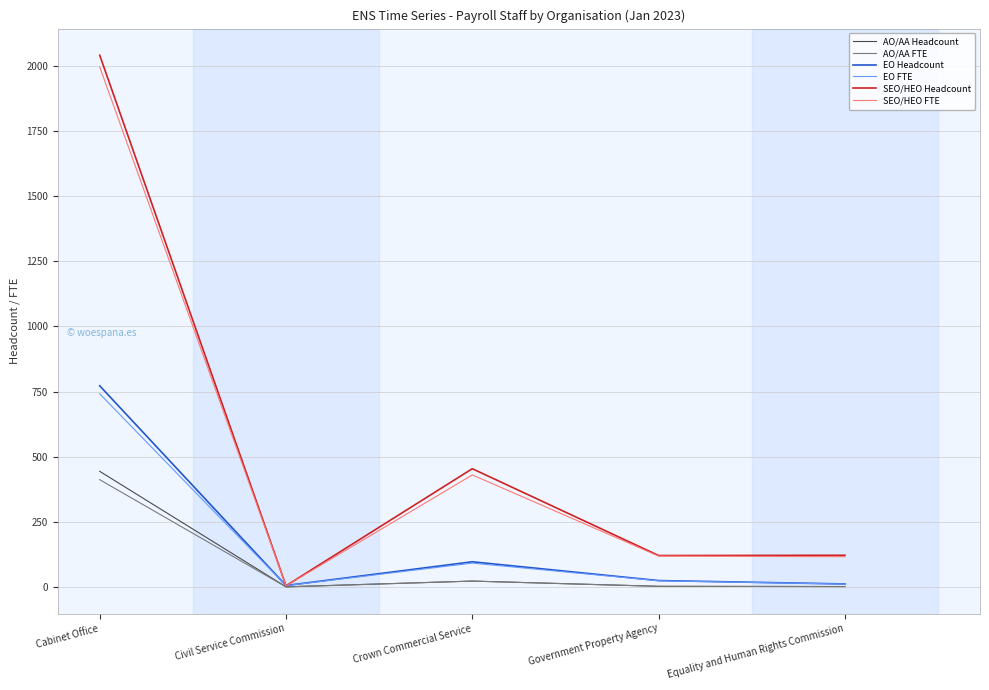

Where does the SEO/HEO Headcount series first go above 122?

Cabinet Office